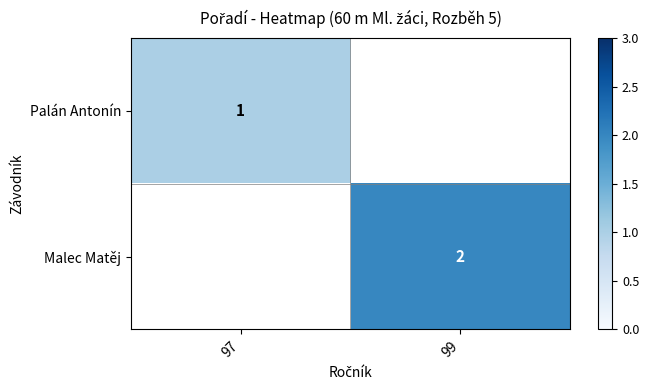

The Palán Antonín series shows 1 at 97. True or false?

True